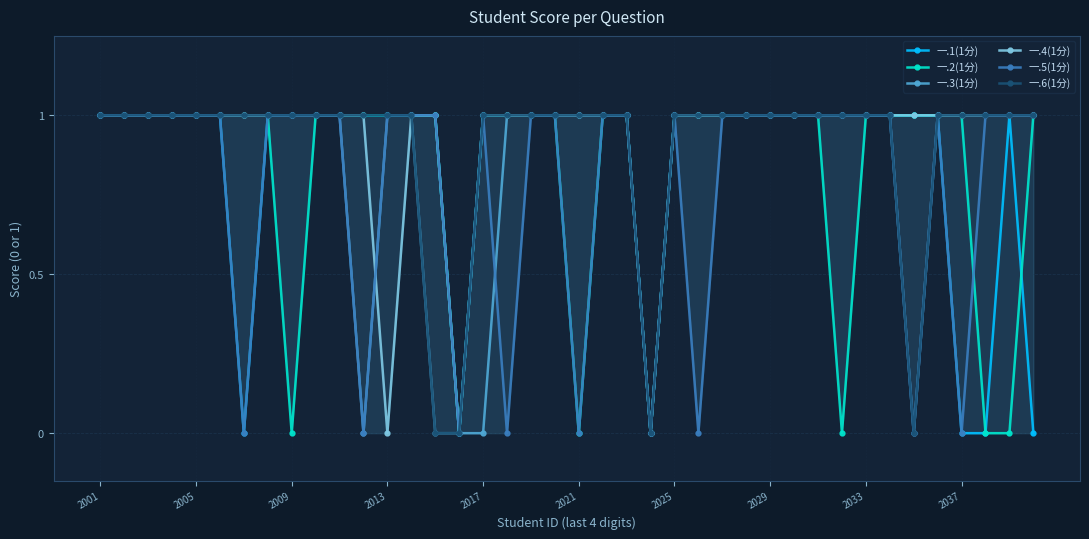

What is the sum of all 一.6(1分) values?

36